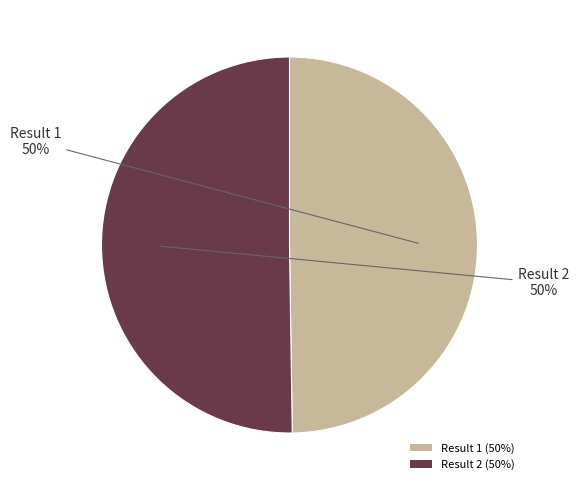

Approximately how many times larger is the value at Result 2 (50%) compared to Result 1 (50%)?

1.0